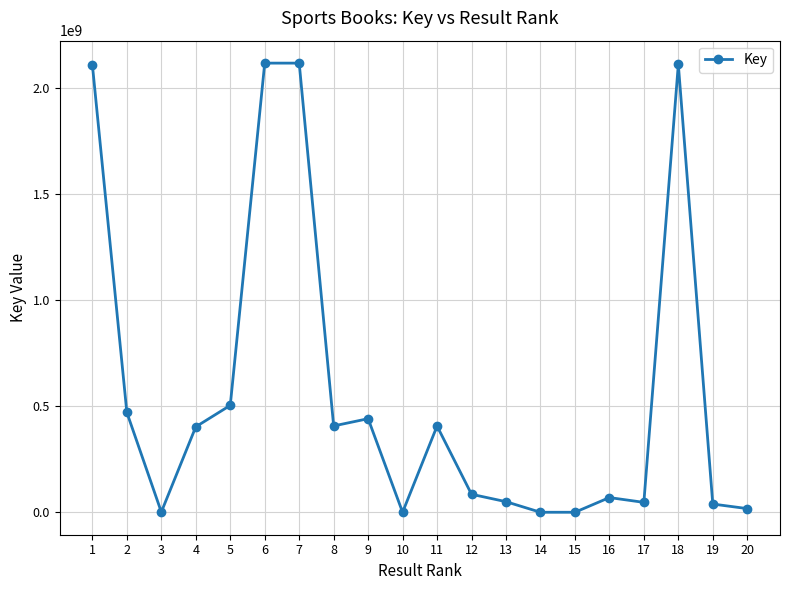

Where does the data first go above 403041132?

1